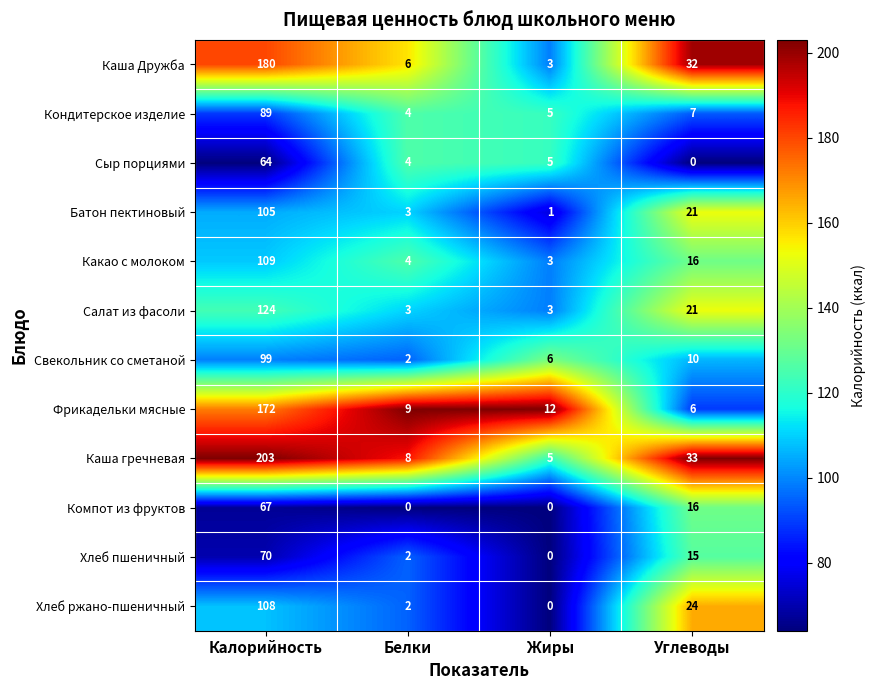

True or false: Какао с молоком has a value of 27 at Калорийность.

False